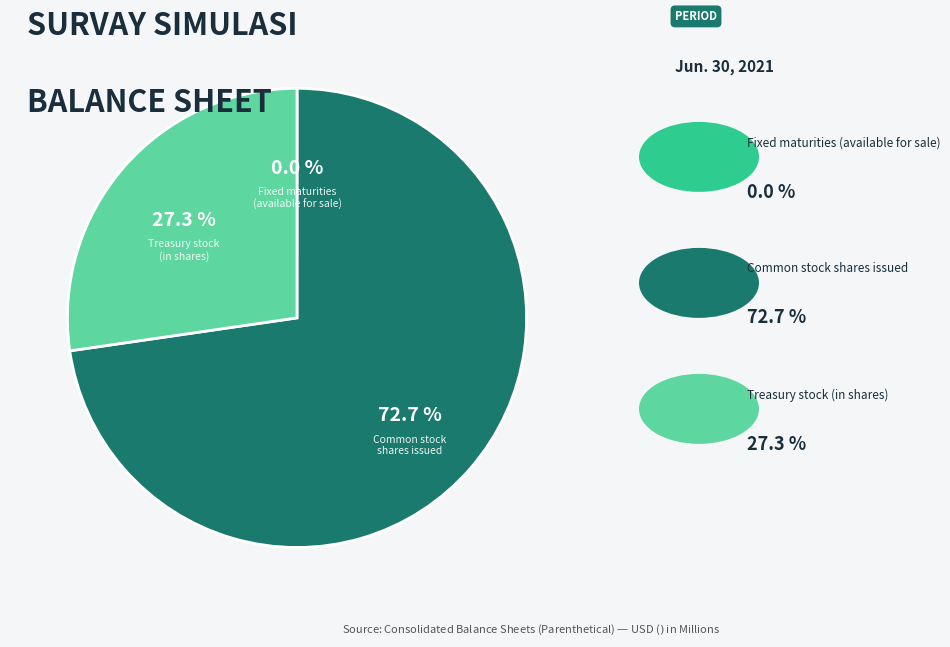

Does any single category account for the majority?

Yes